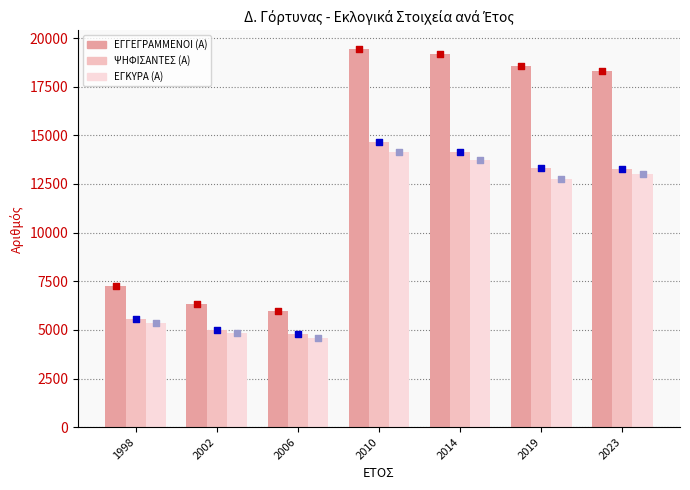

Which series has the widest spread of Y values?

ΕΓΓΕΓΡΑΜΜΕΝΟΙ (Α)